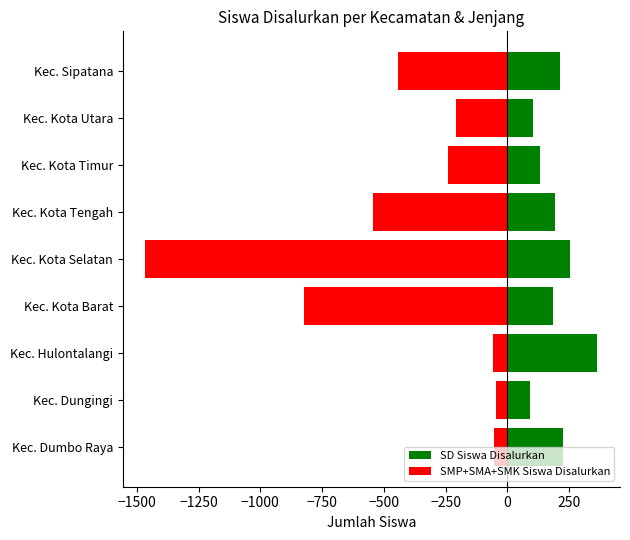

What are all the series names shown in the legend?

SD Siswa Disalurkan, SMP+SMA+SMK Siswa Disalurkan